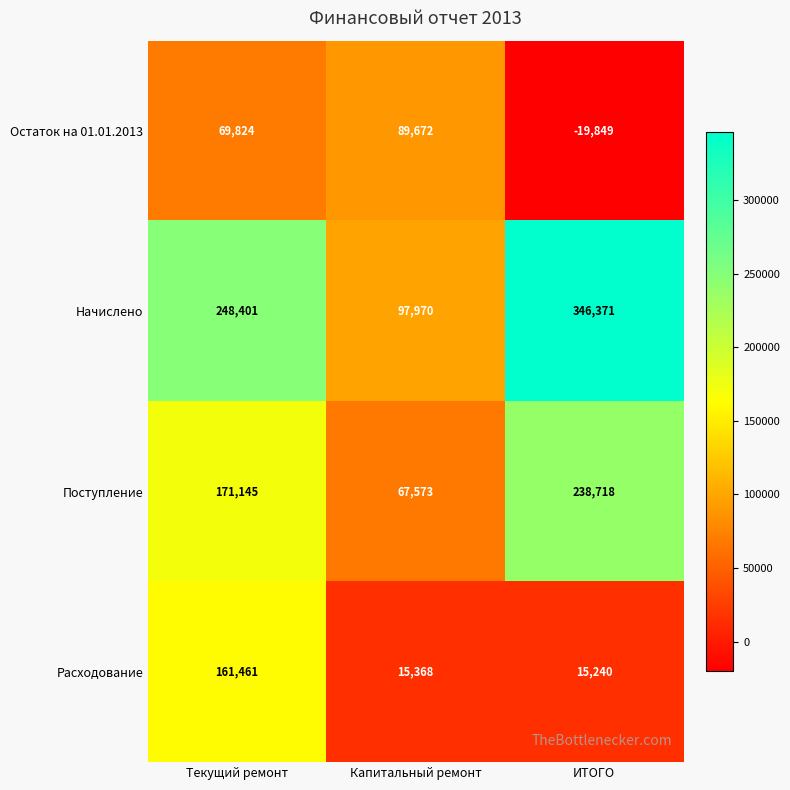

How many categories are shown in the chart?

3